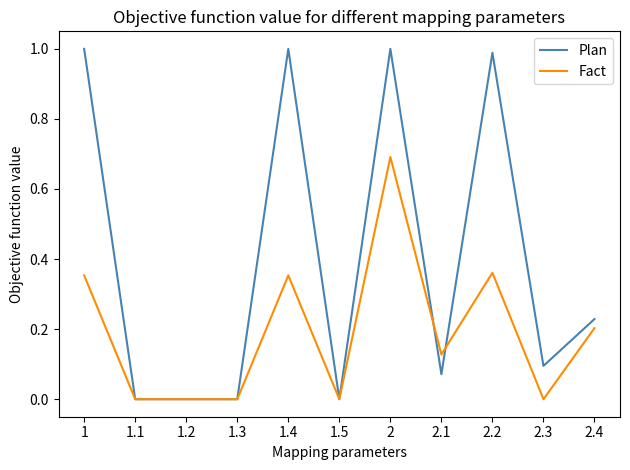

What position from the right is 2.4?

1